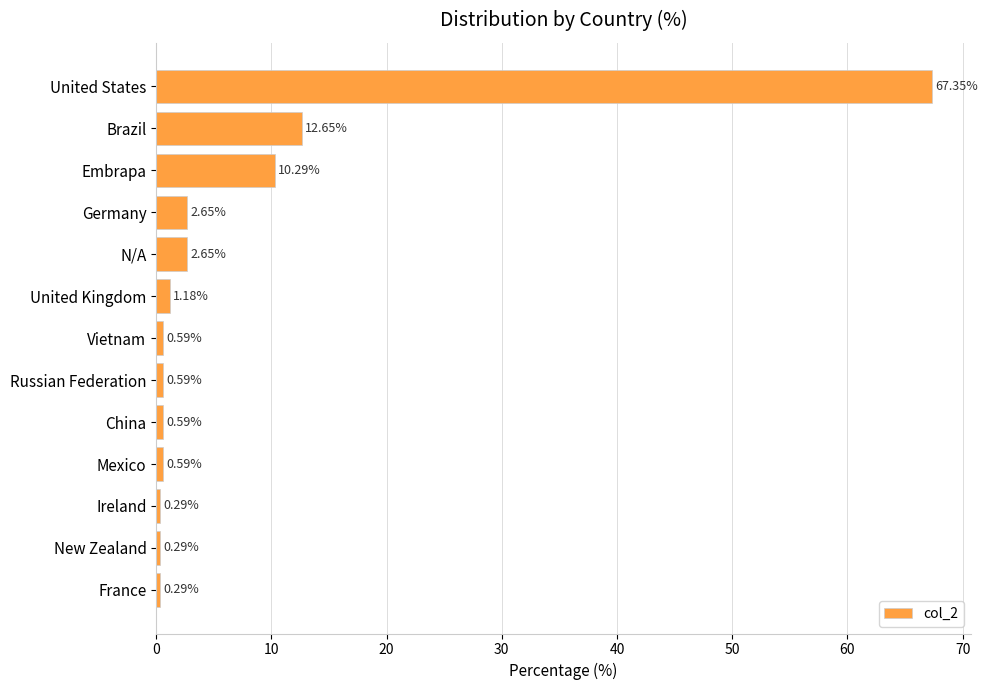

What is the label of the 2nd bar from the top?

Brazil